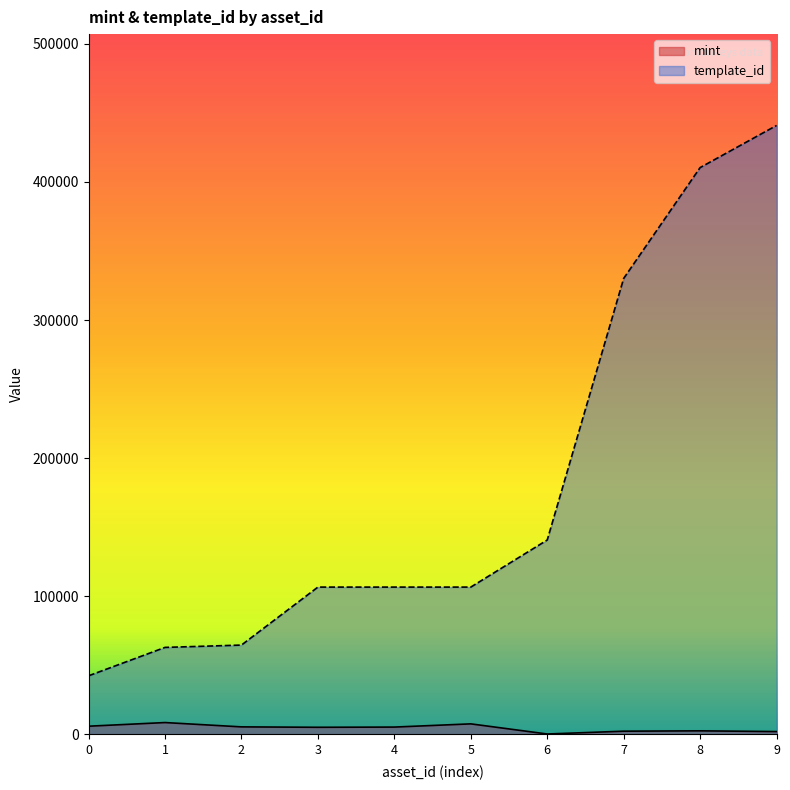

Does the chart display data point markers on the line(s)?

No